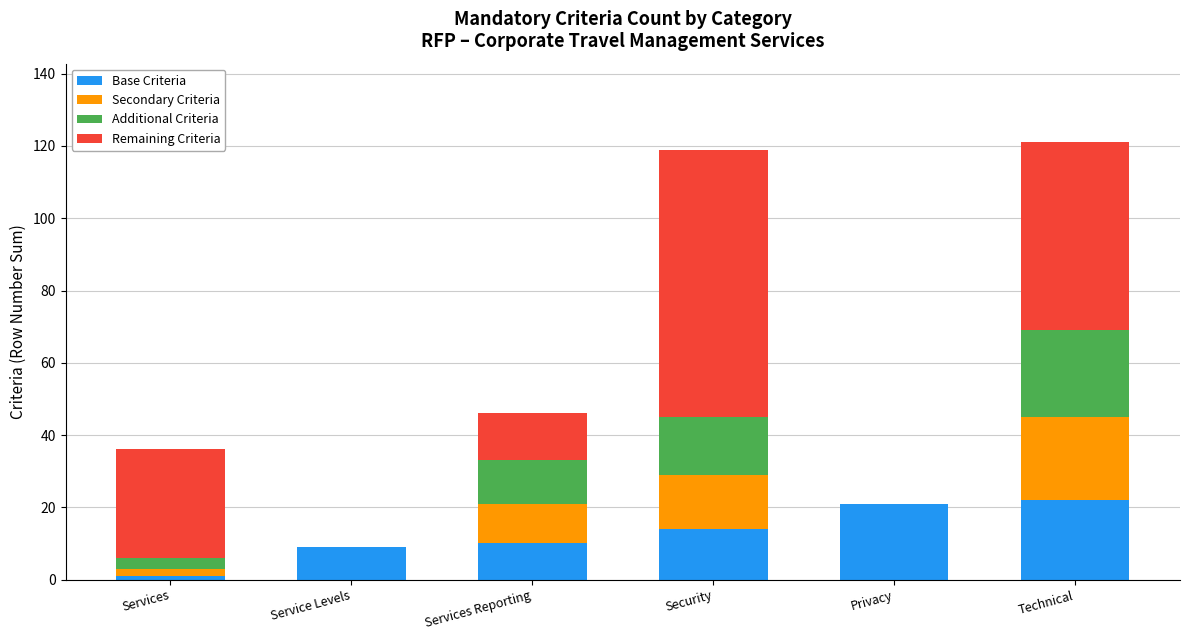

What is the sum of all Base Criteria values?

77